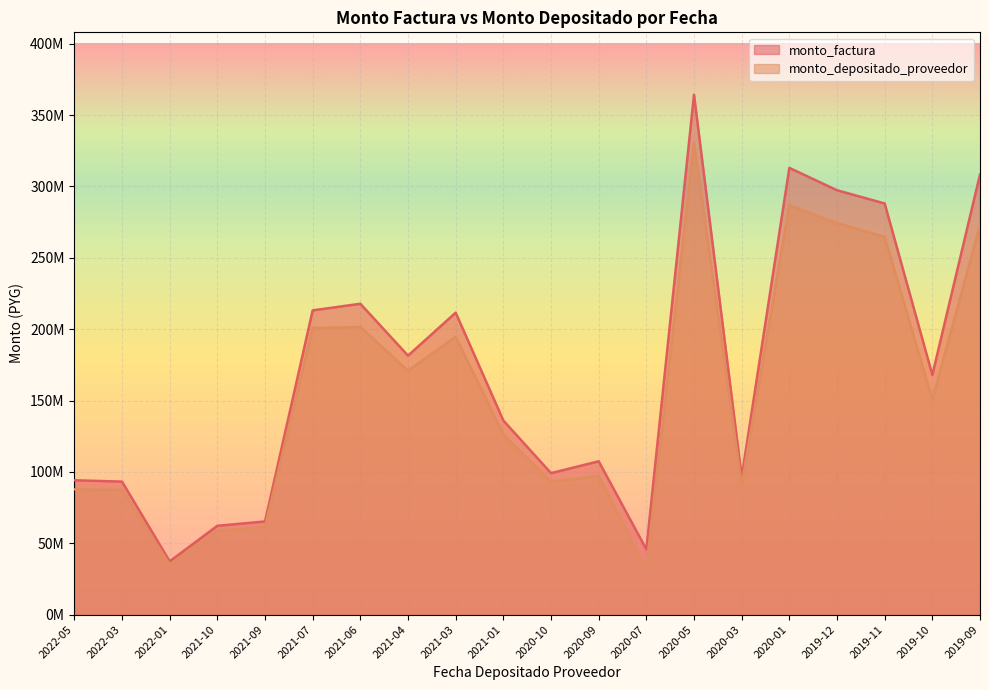

At which category does the chart reach its minimum across all series?

2020-07